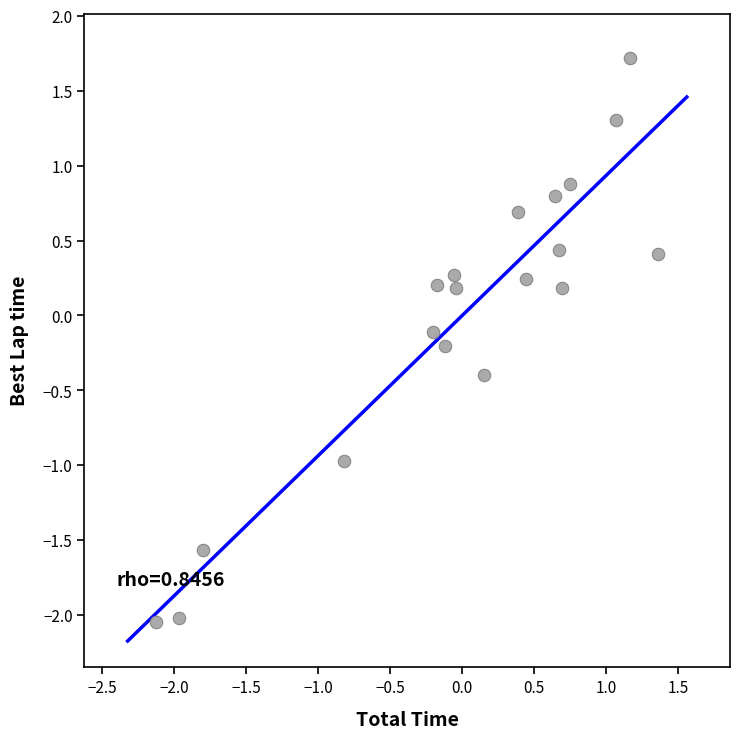

What is the range of Y values (max minus min)?

3.8